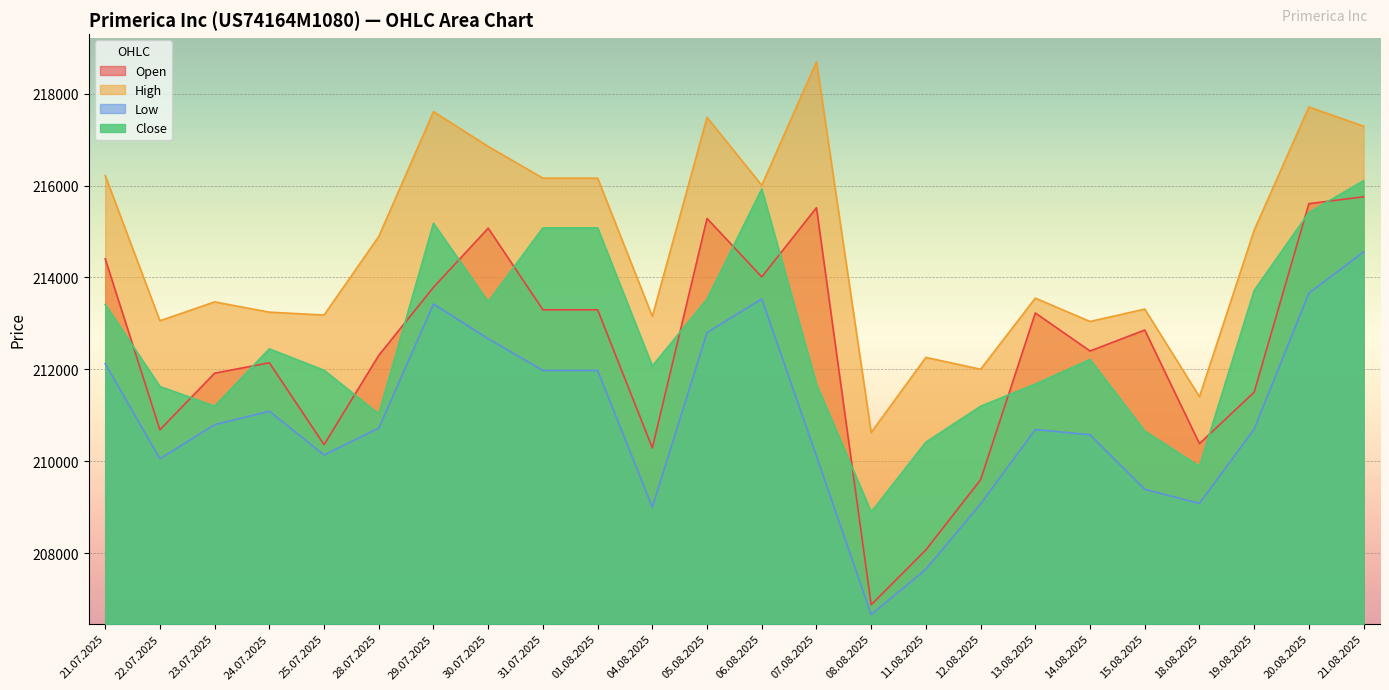

What is the total value across all series at 28.07.2025?

848954